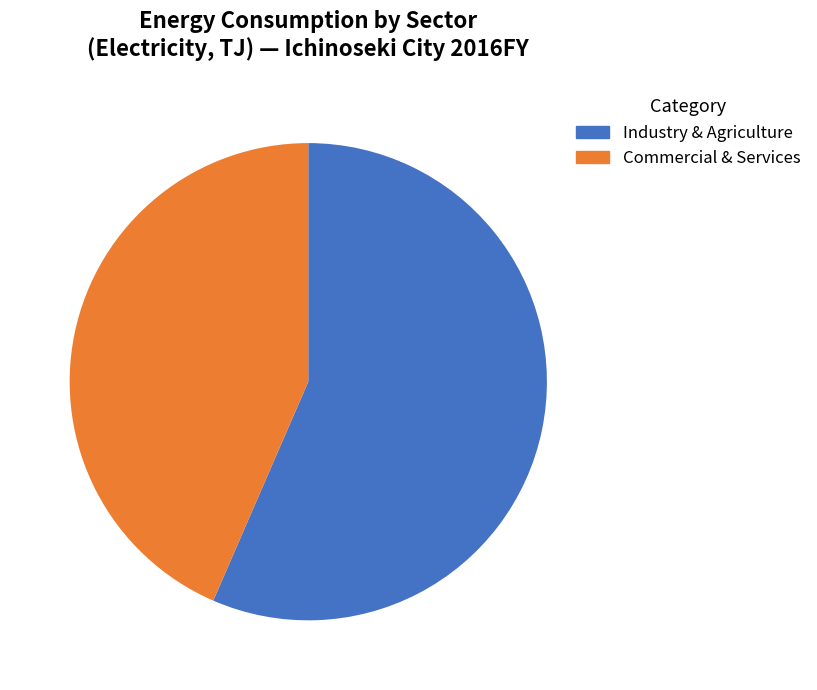

Approximately how many times larger is the value at Industry & Agriculture compared to Commercial & Services?

1.3